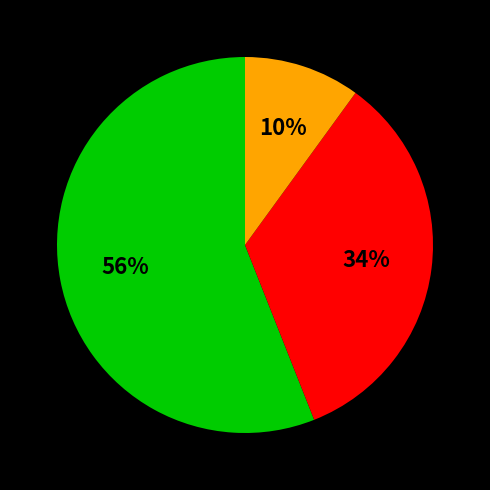

To the nearest percent, what is the average slice percentage?

33%